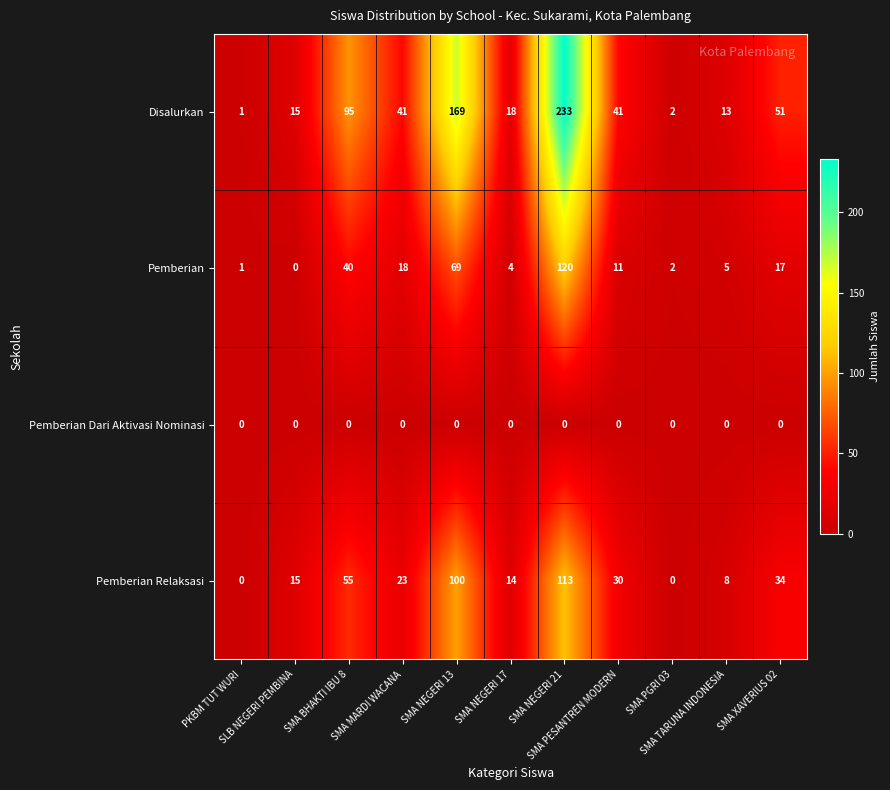

Rank the series at SMA NEGERI 17 from highest to lowest value.

Disalurkan, Pemberian Relaksasi, Pemberian, Pemberian Dari Aktivasi Nominasi